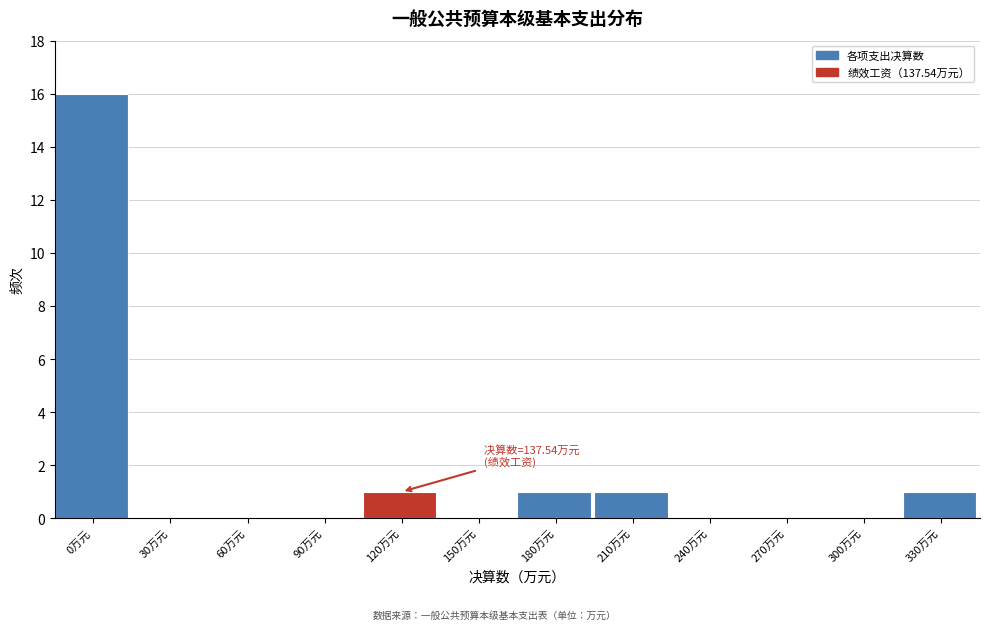

Reading right to left, extract all data points from this chart.

330万元=1	300万元=0	270万元=0	240万元=0	210万元=1	180万元=1	150万元=0	120万元=1	90万元=0	60万元=0	30万元=0	0万元=16